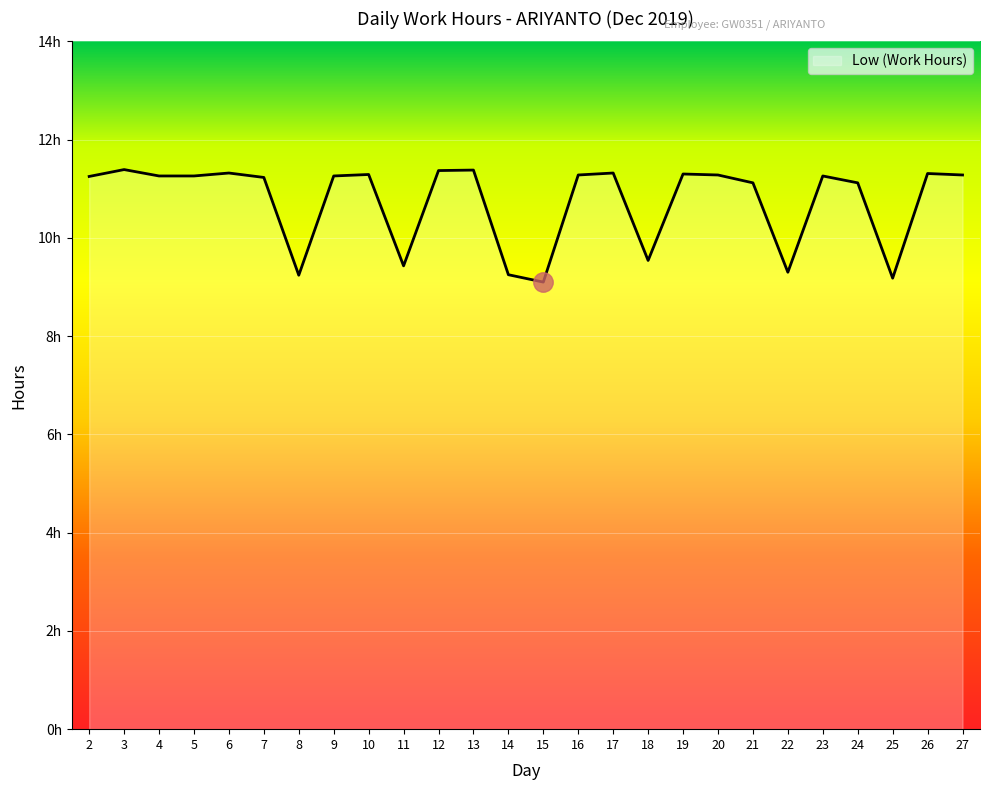

What is the difference between the maximum and minimum values?

2.3